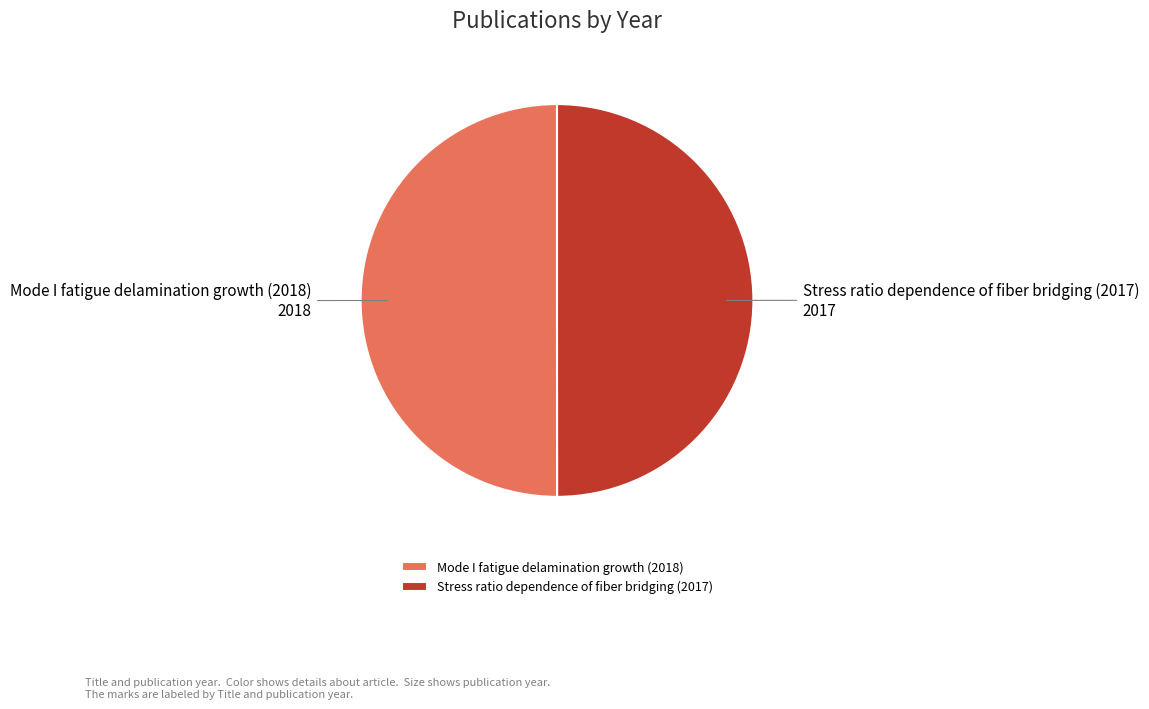

Is it true that Stress ratio dependence of fiber bridging (2017) is 50% of the pie?

True